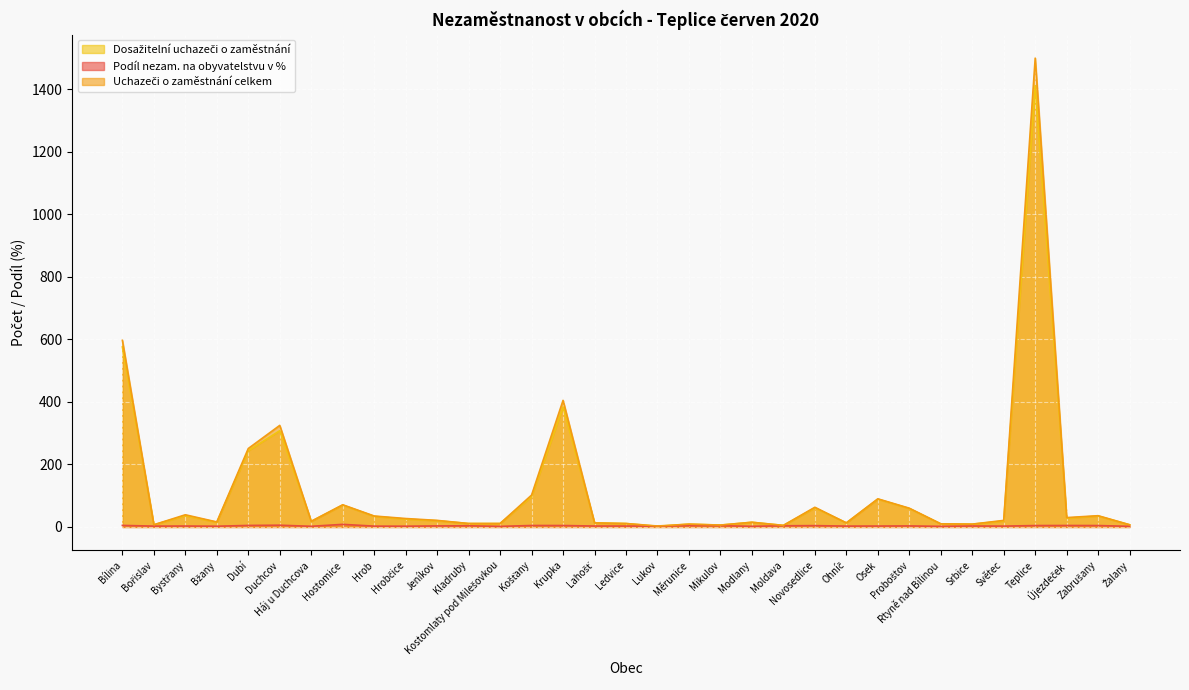

List the series in order of their peak value, lowest first.

Podíl nezam. na obyvatelstvu v %, Dosažitelní uchazeči o zaměstnání, Uchazeči o zaměstnání celkem